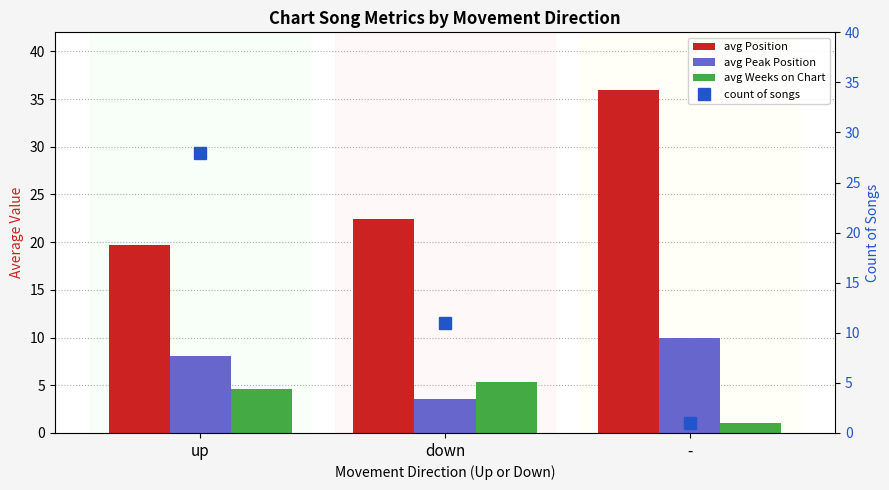

Read the count of songs value at -.

1.0